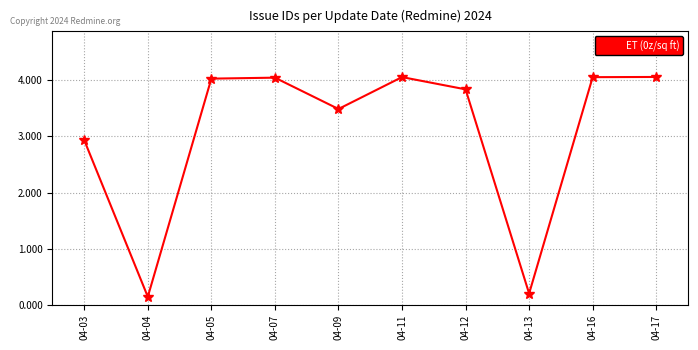

How many data points are less than 4?

5